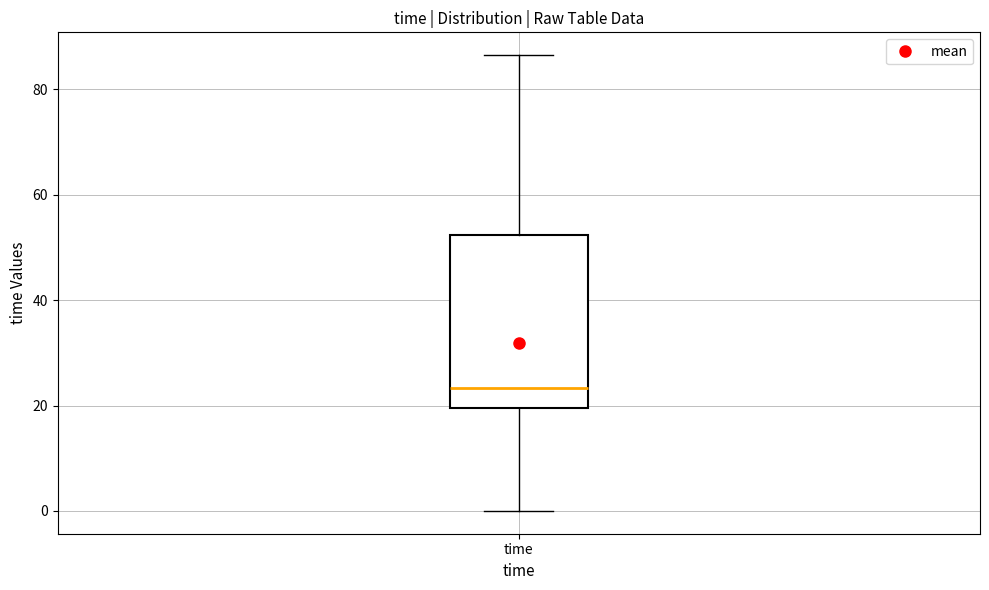

Transcribe this box plot: give where the median line is, the range the box spans, and where the two whiskers end, as read against the y-axis. The values are not printed on the chart, so give them approximately, as read against the axis.

median 24, box 20 to 52, whiskers 0 to 86